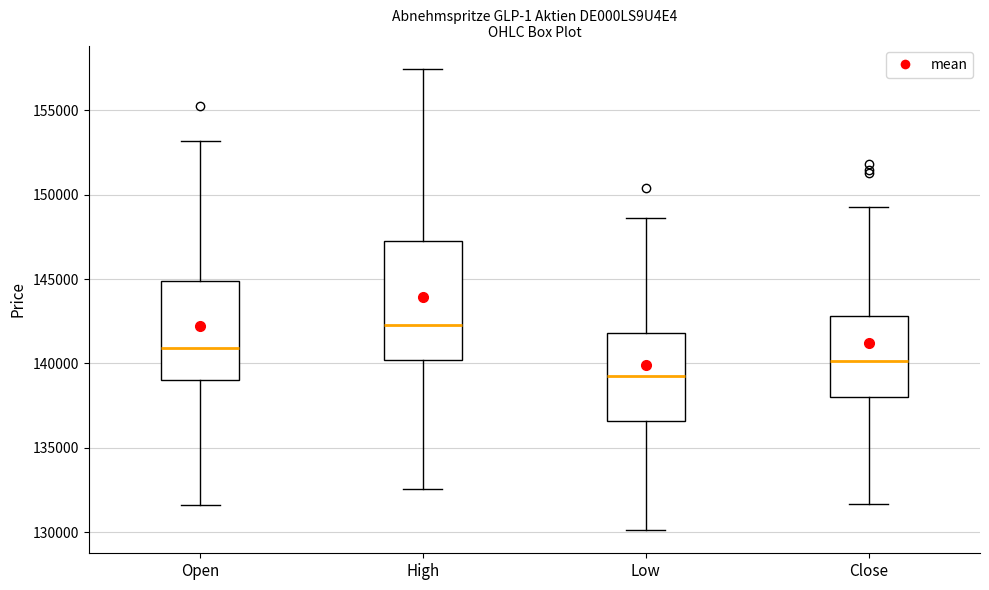

Which box has the lowest median line?

Low